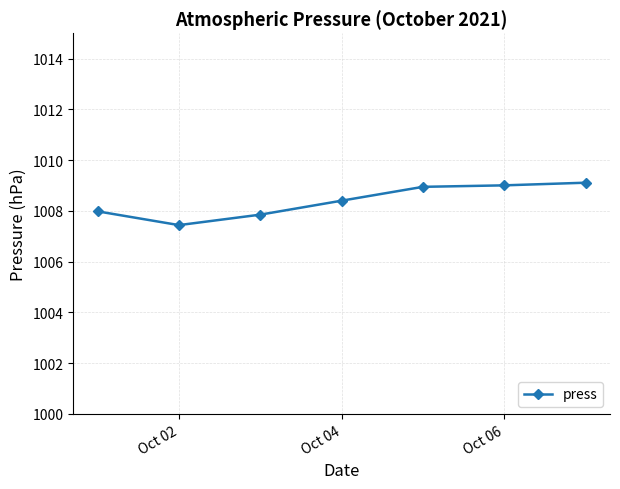

What is the difference between the maximum and second lowest values?

1.3